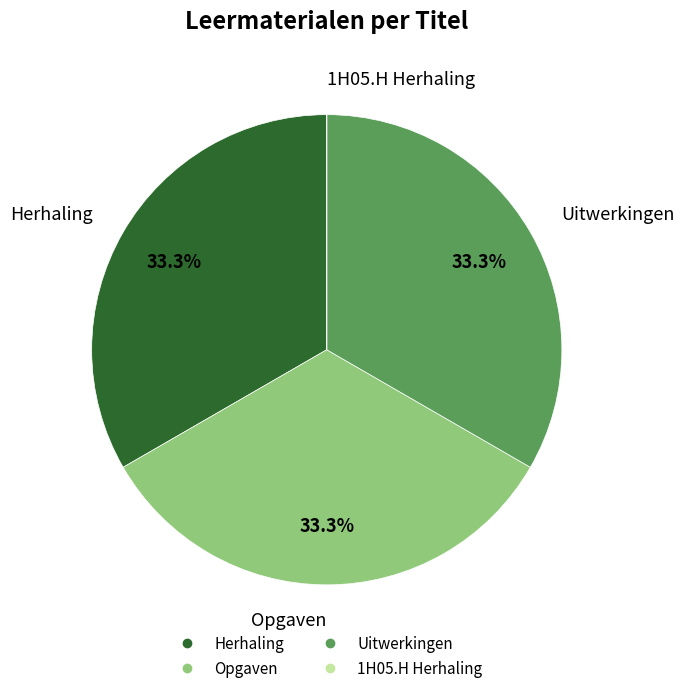

Does Herhaling account for over 50% of the chart?

No